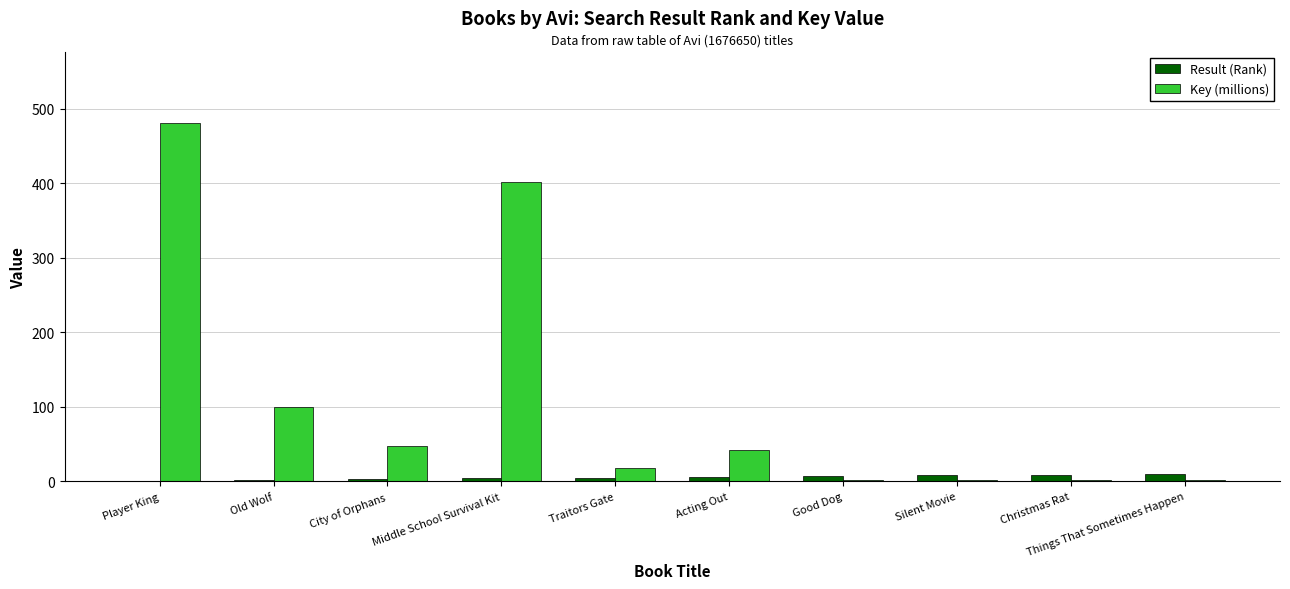

What is the total value across all series at Christmas Rat?

10.8